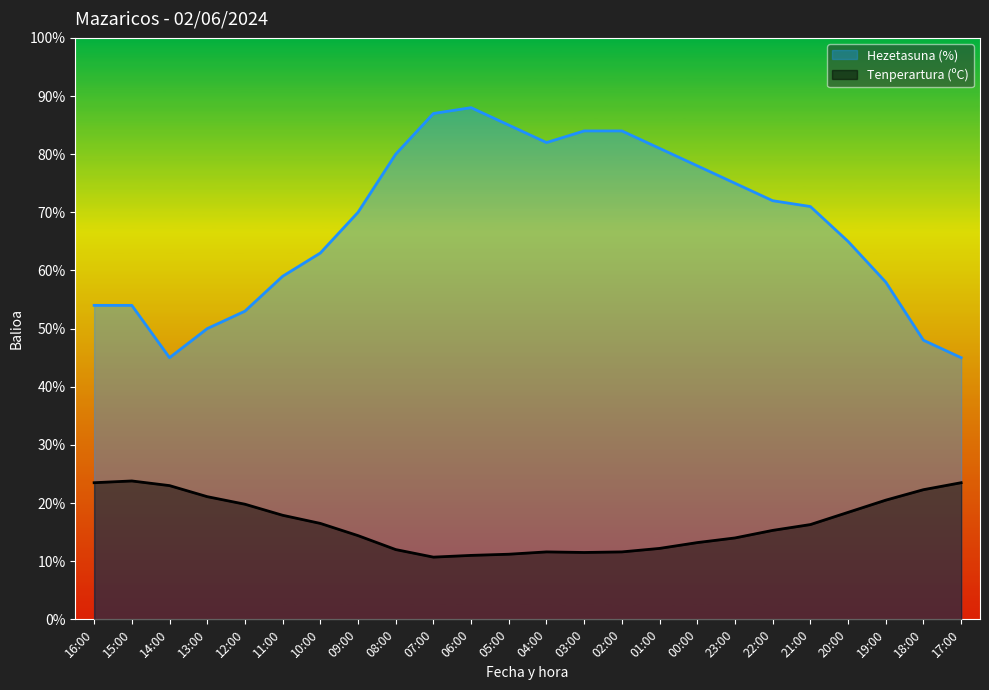

How many data points does each series have?

24